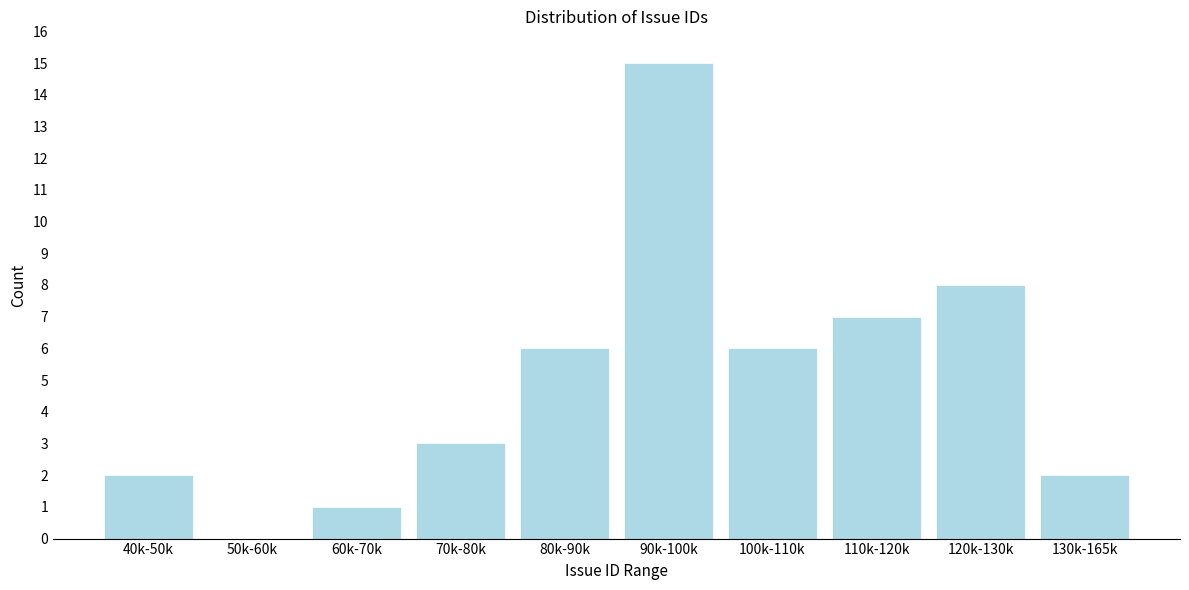

Reading left to right, list all the values displayed in this chart.

40k-50k=2	50k-60k=0	60k-70k=1	70k-80k=3	80k-90k=6	90k-100k=15	100k-110k=6	110k-120k=7	120k-130k=8	130k-165k=2